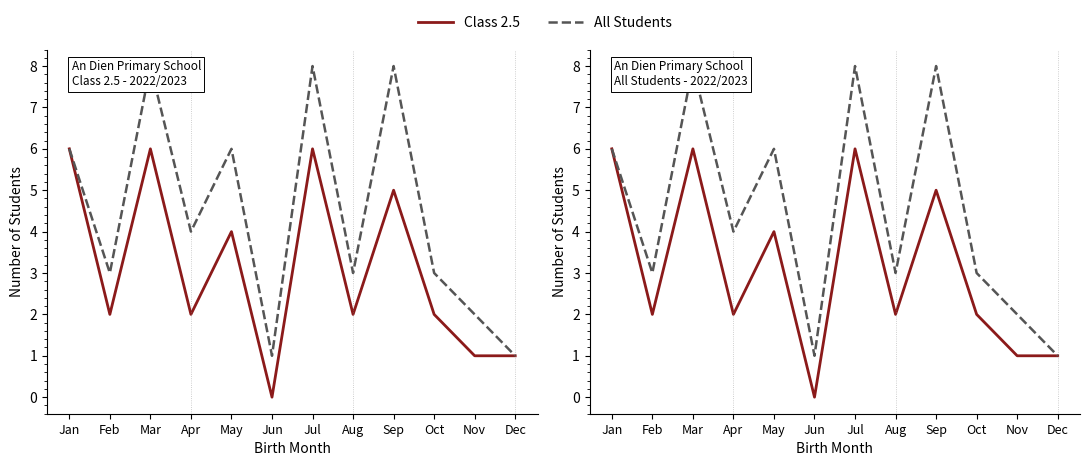

List the labels in order of Class 2.5 value, smallest first.

Jun, Nov, Dec, Feb, Apr, Aug, Oct, May, Sep, Jan, Mar, Jul